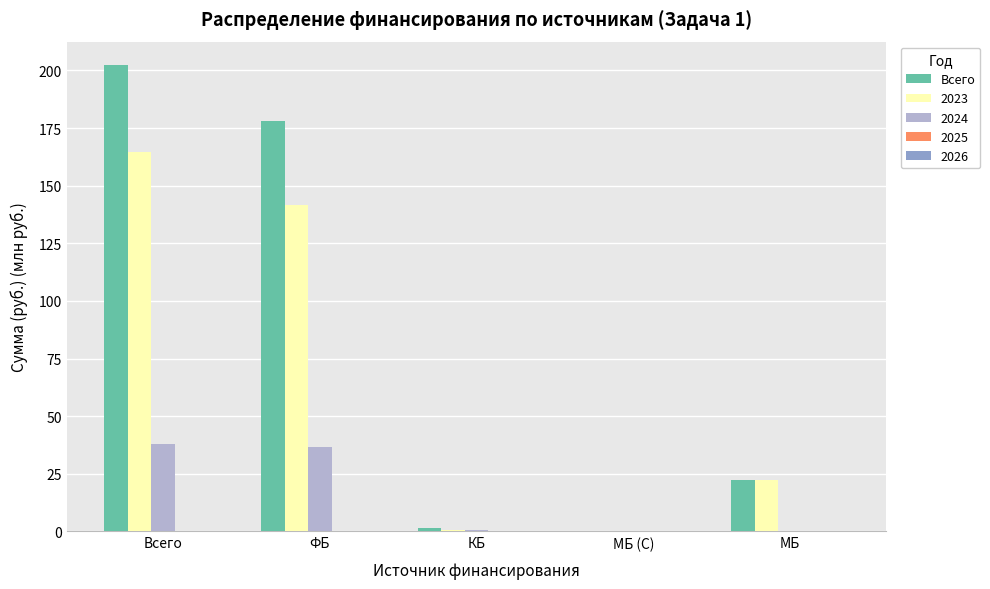

Between ФБ and МБ (С), which series saw the biggest shift?

Всего